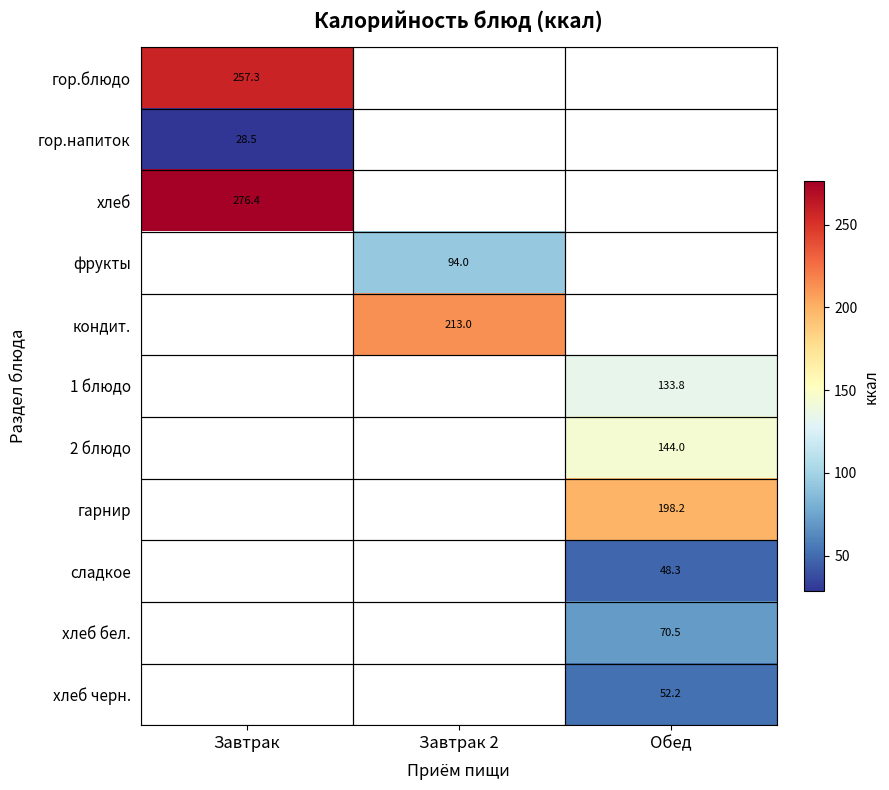

What is the approximate value of сладкое at Обед?

48.3